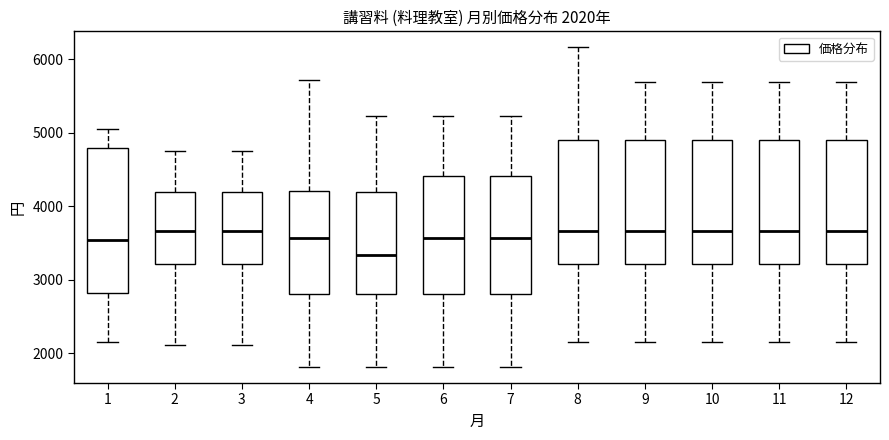

Which box has the lowest median line?

5